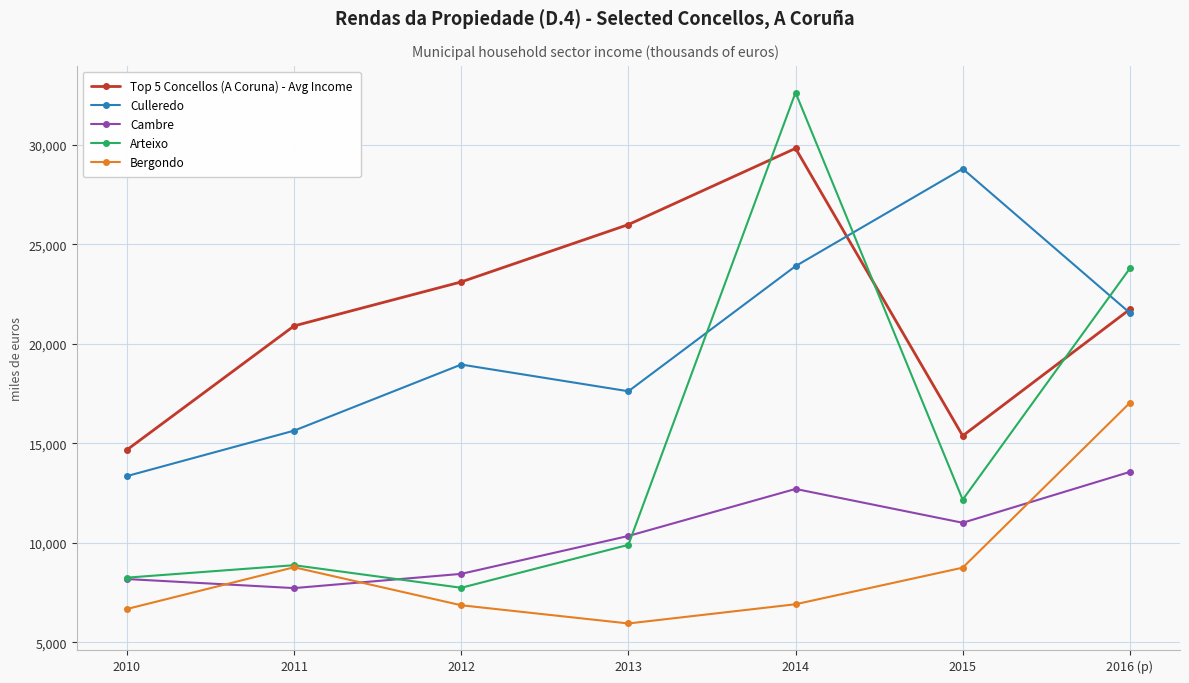

What is the label of the 1st point from the right?

2016 (p)